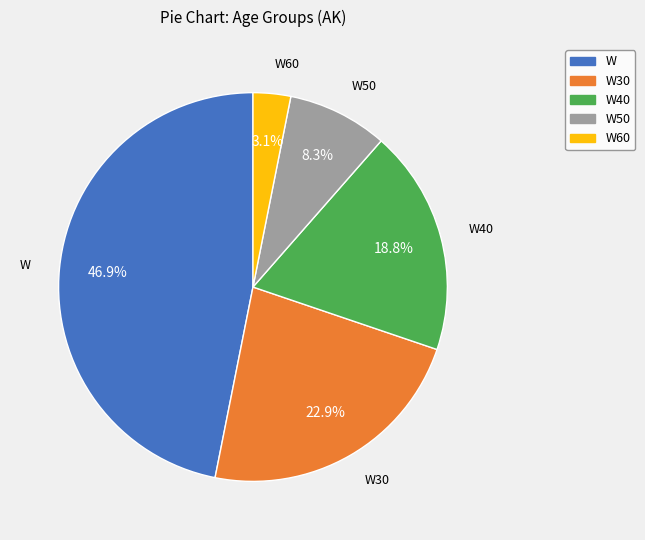

To the nearest percent, what is the difference between the largest and smallest slice percentages?

44%